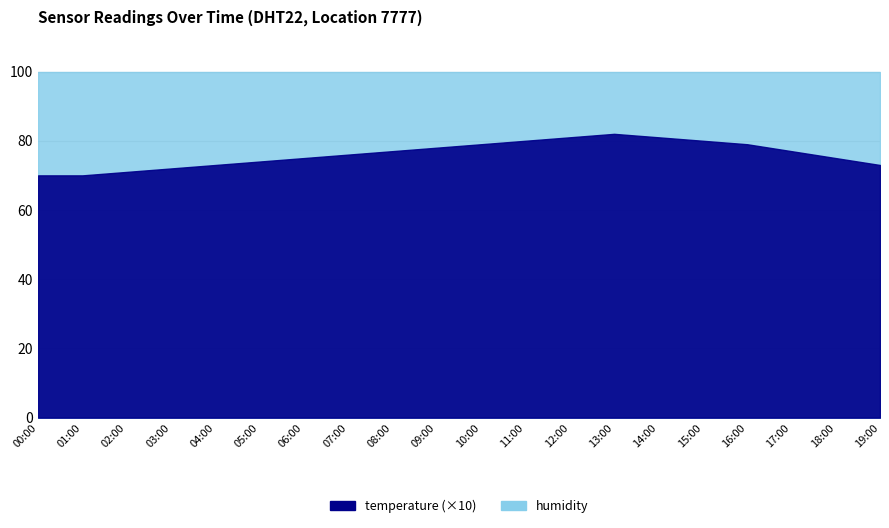

True or false: humidity and temperature cross at least once.

False